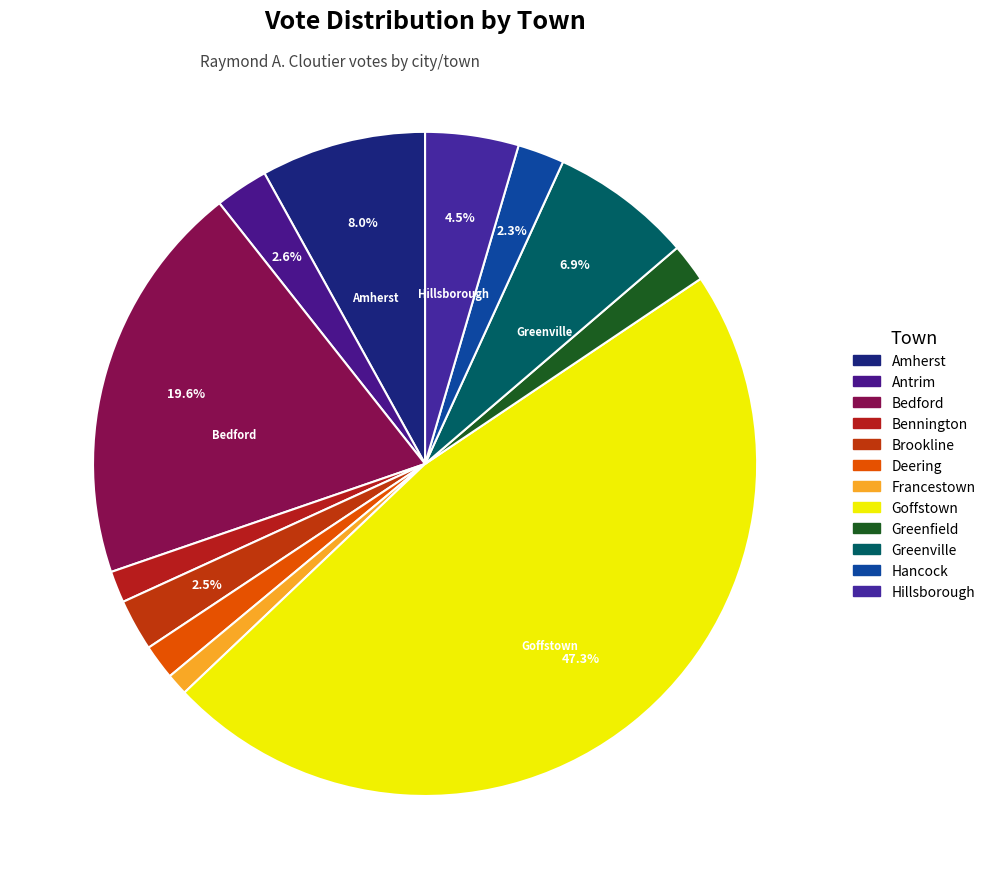

What is the ratio of the value at Greenville to the value at Amherst?

0.9